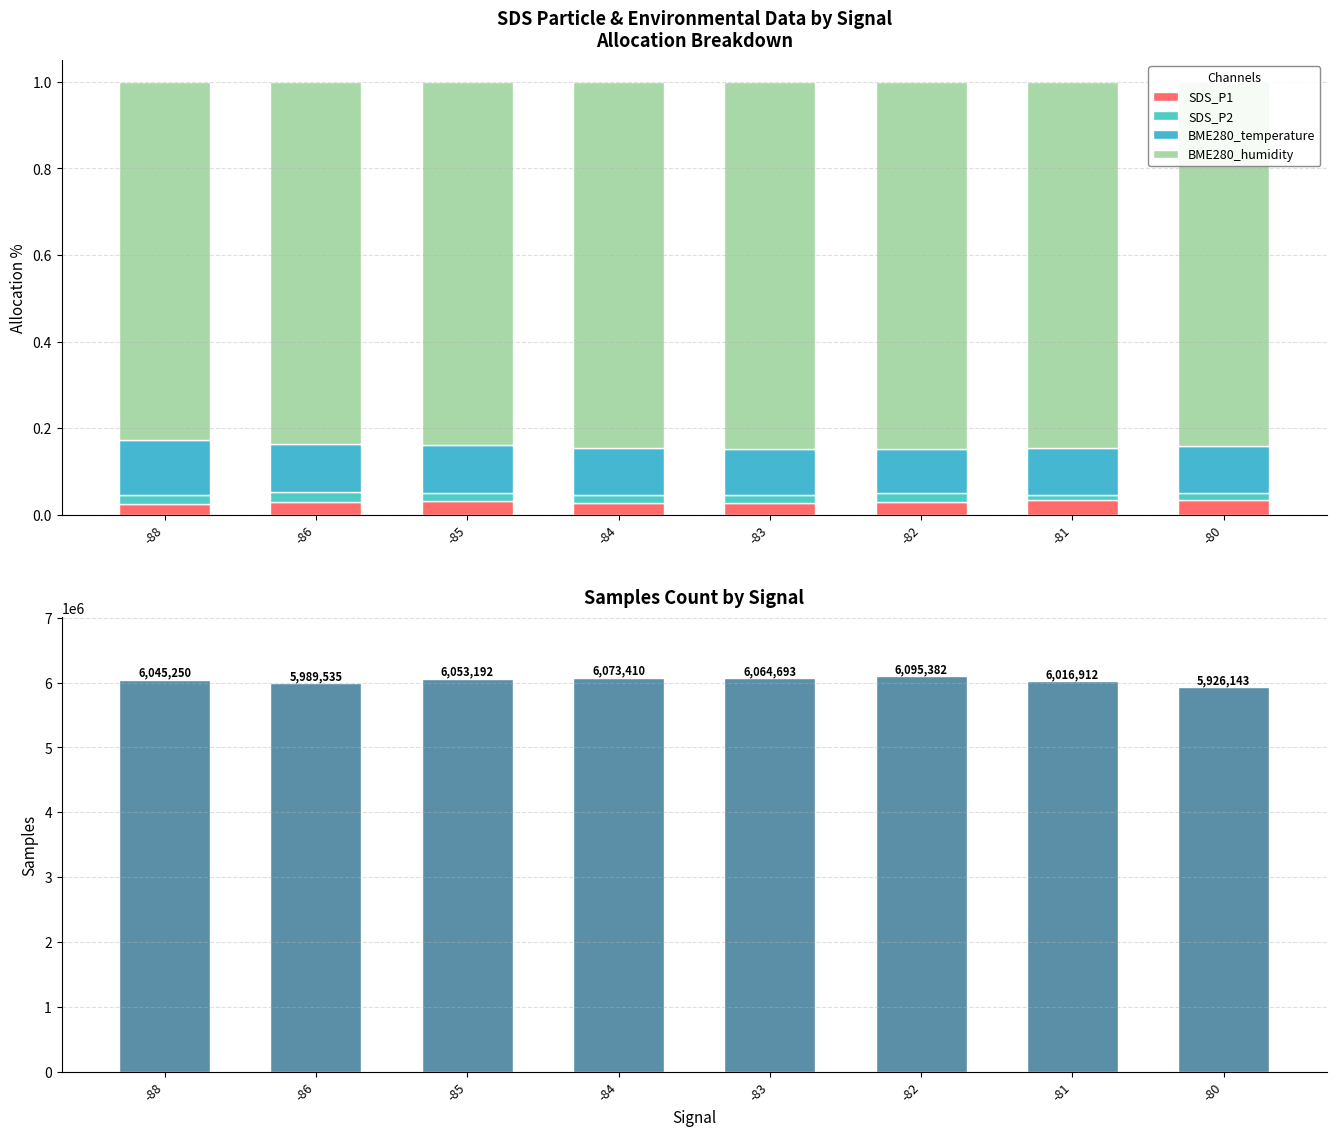

Which series has the widest spread of values?

Samples